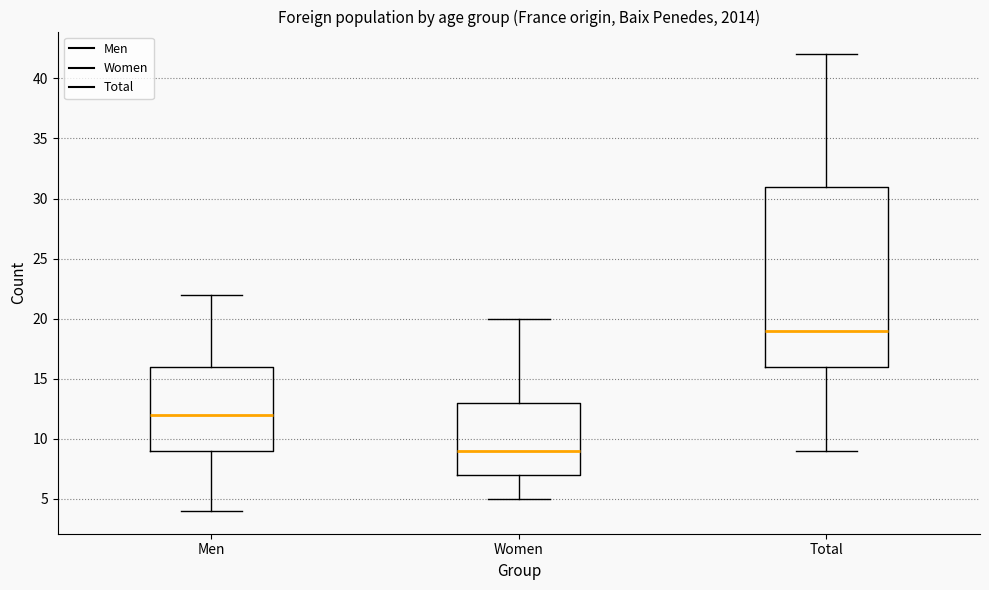

Where is the upper edge of the box for Women on the y-axis? The values are not printed on the chart, so give them approximately, as read against the axis.

13